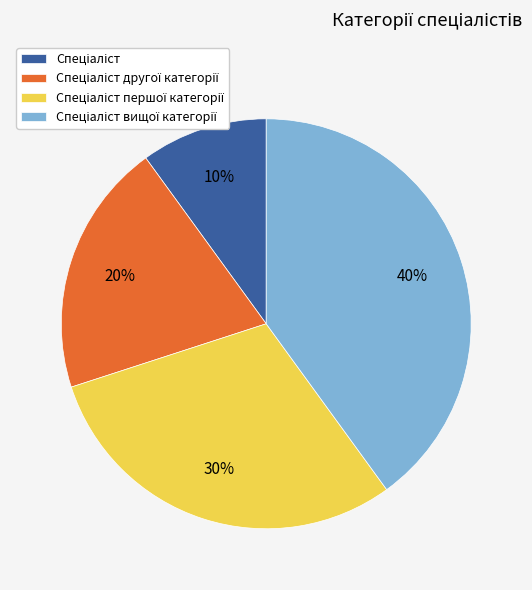

Is there a majority slice in this chart?

No